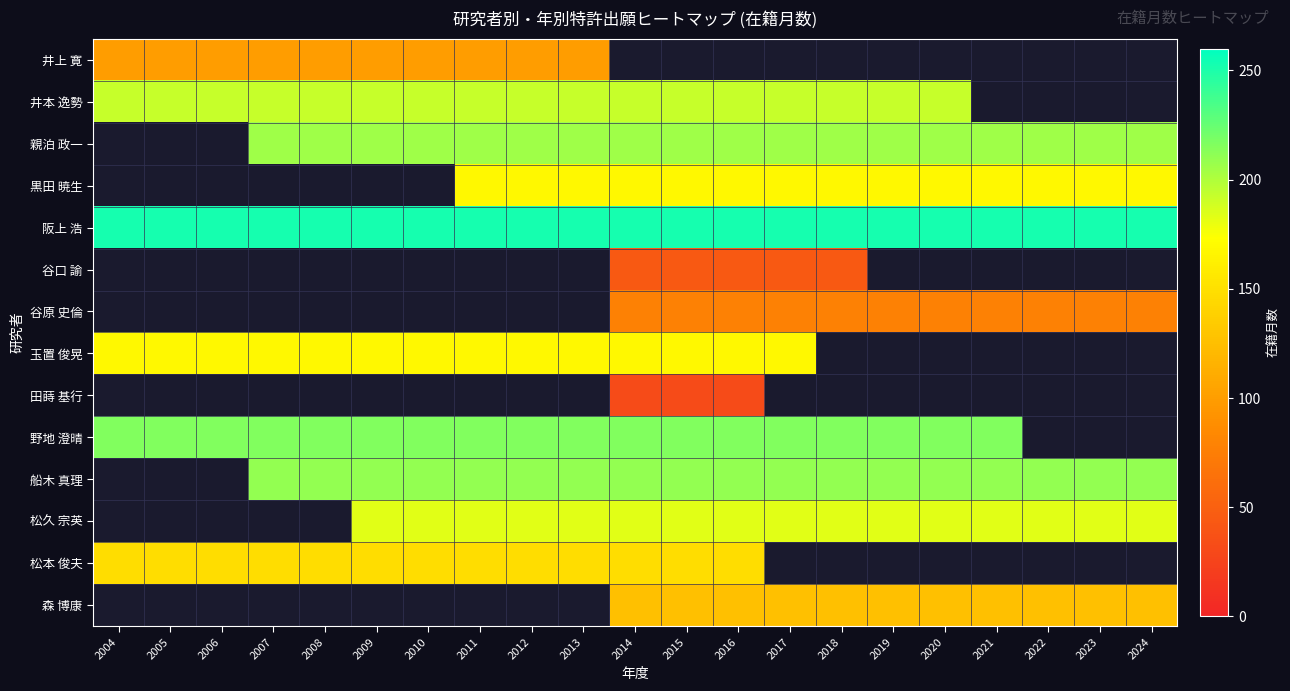

What is the approximate value of 井上 寛 at 2006?

100.0